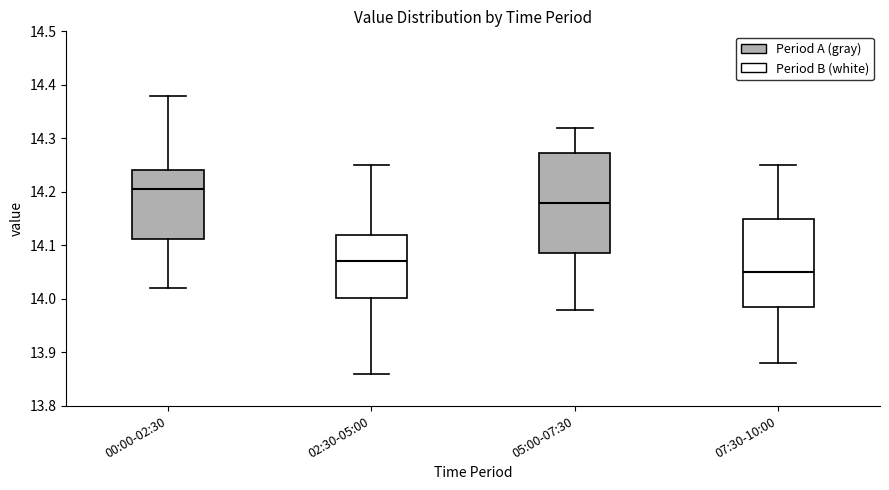

Which box's median line is the highest?

00:00-02:30